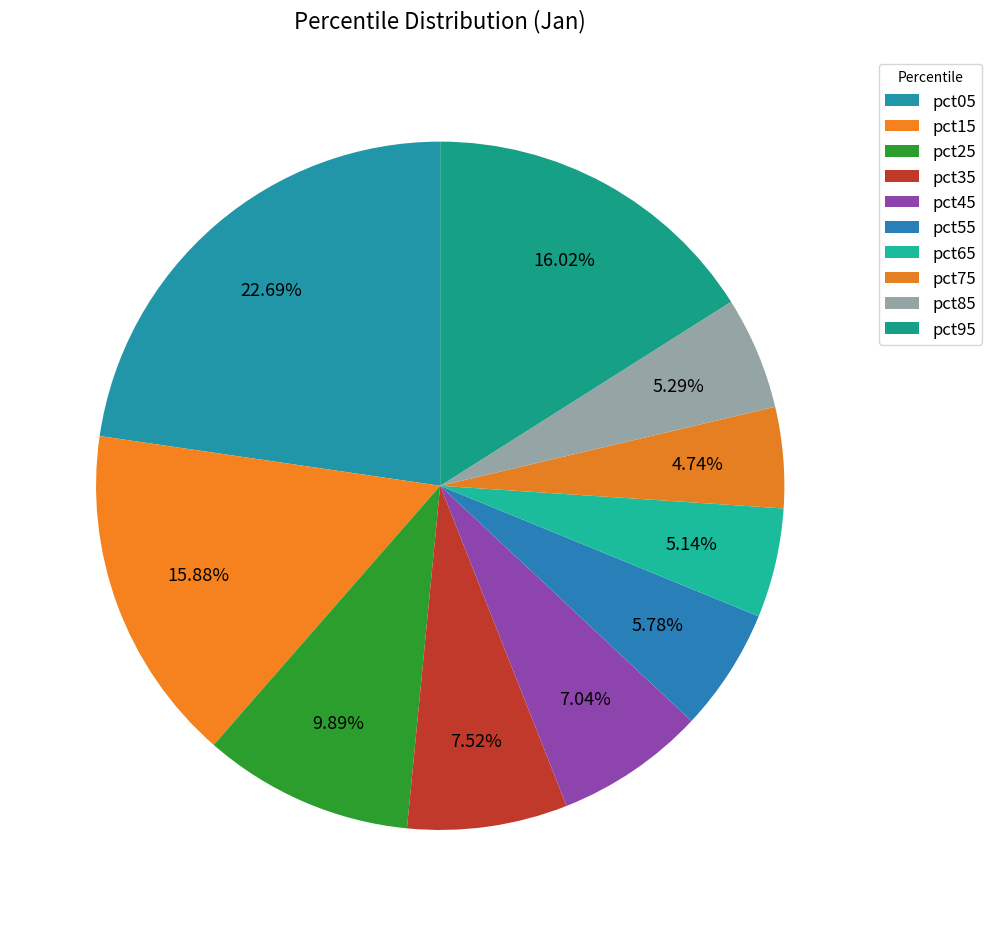

How many slices are in this pie chart?

10